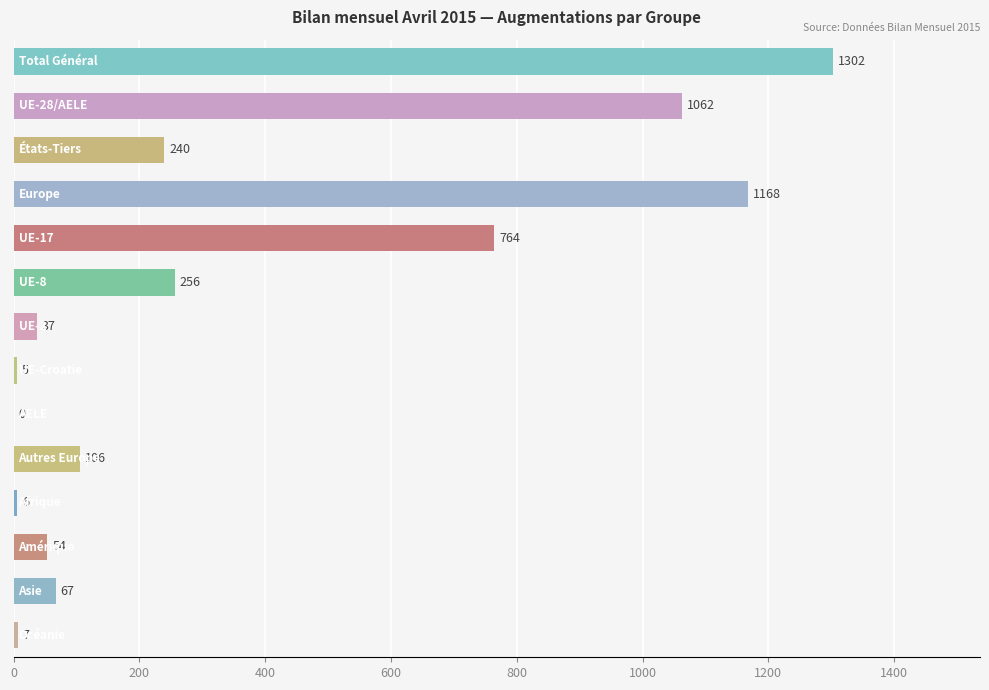

What is the sum of all values?

5074